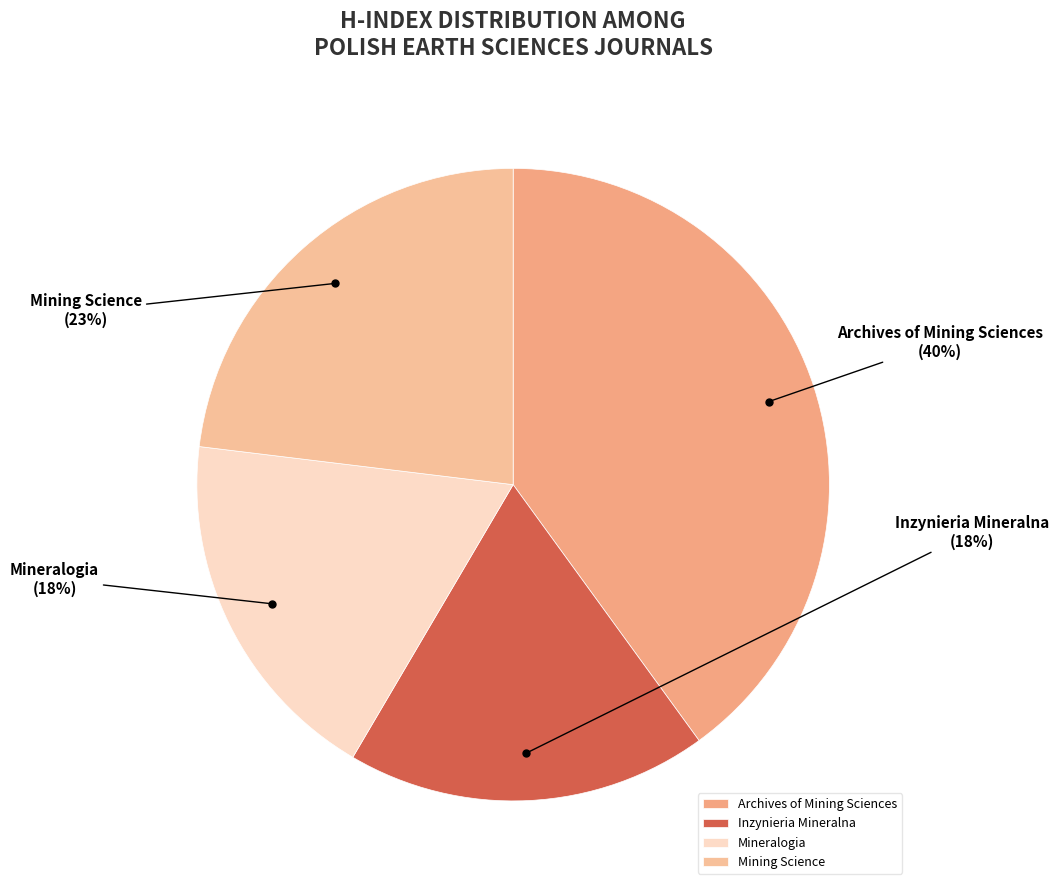

Is it true that Inzynieria Mineralna is 18% of the pie?

True